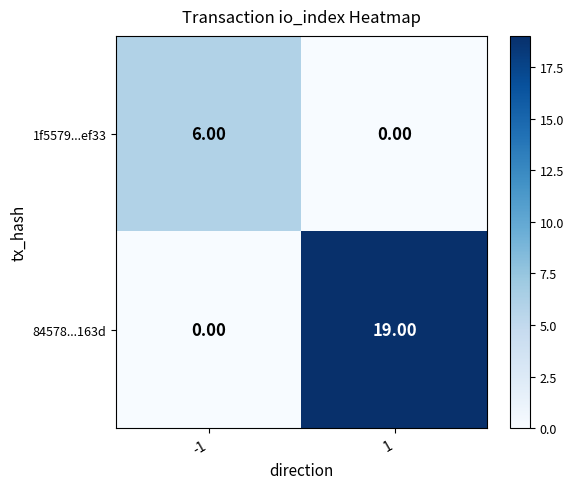

What is the spread (max minus min) of values at 1?

19